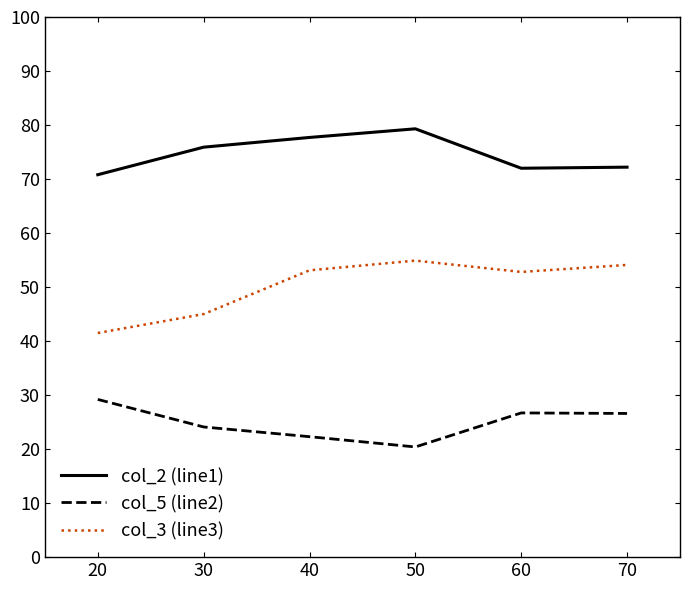

Is the value of col_3 (line3) at 60 greater than the value of col_5 (line2) at 20?

Yes